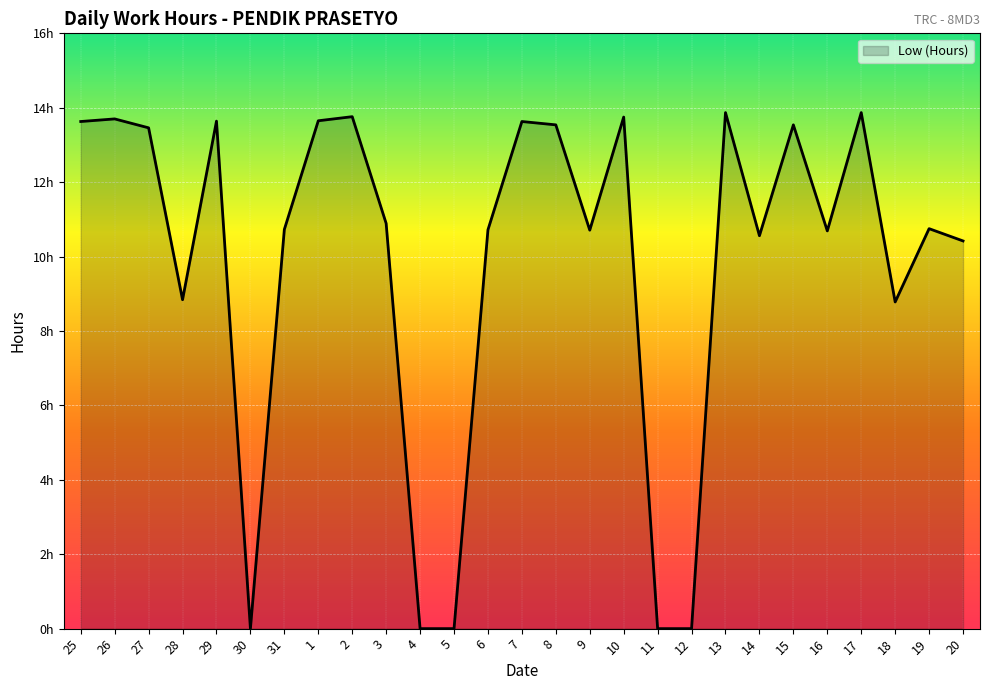

Does the chart display data point markers on the line(s)?

No